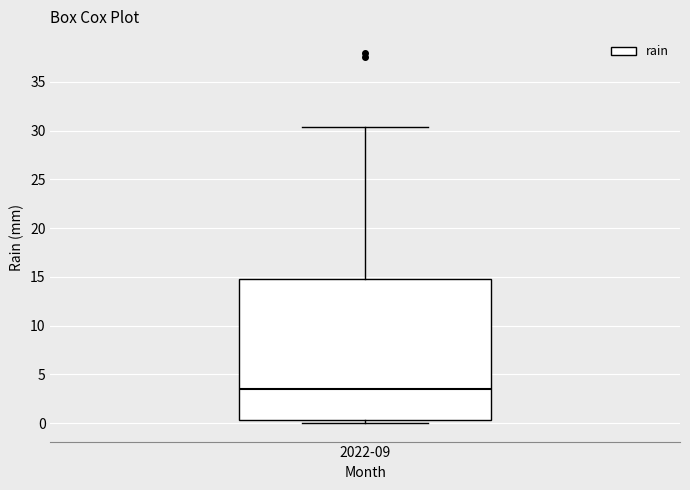

Read this box plot against the y-axis: the position of the median line, the range covered by the box, and the ends of both whiskers. The values are not printed on the chart, so give them approximately, as read against the axis.

median 3.5, box 0.5 to 15.0, whiskers 0.0 to 30.5